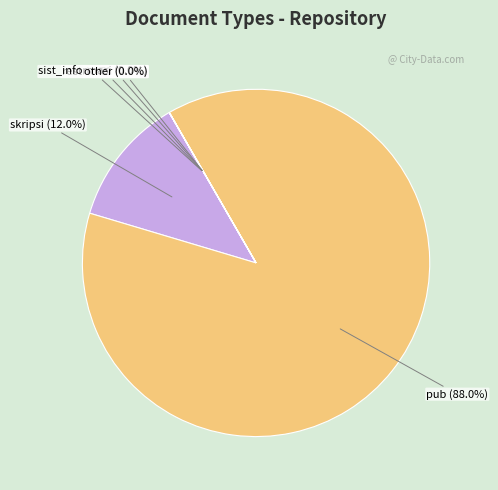

What is the ratio of the value at pub to the value at skripsi?

7.3